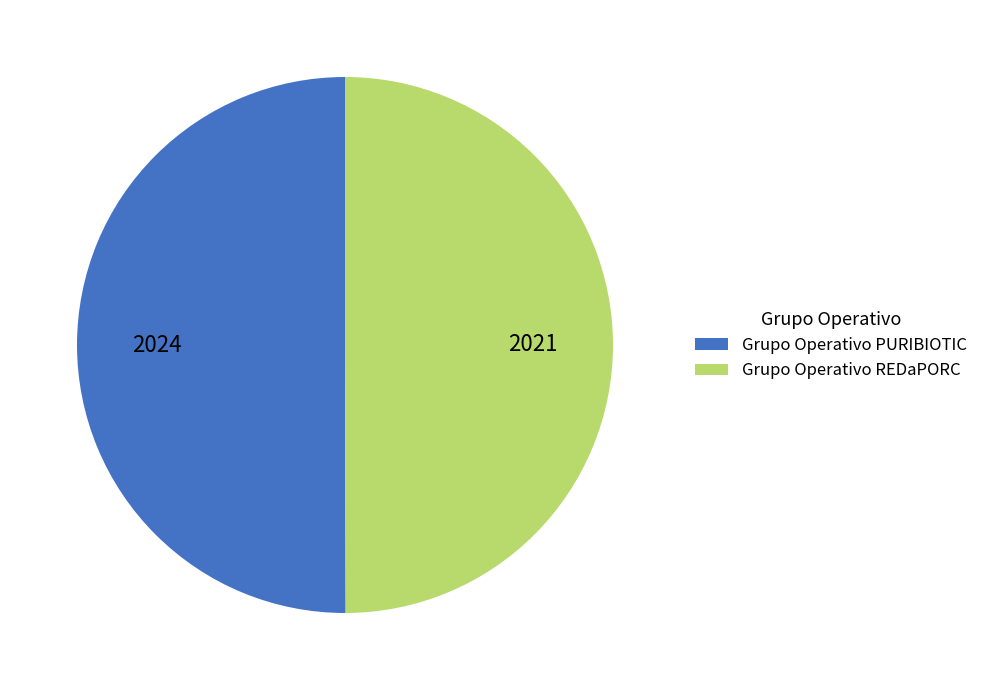

Approximately how many times larger is the value at Grupo Operativo PURIBIOTIC compared to Grupo Operativo REDaPORC?

1.0